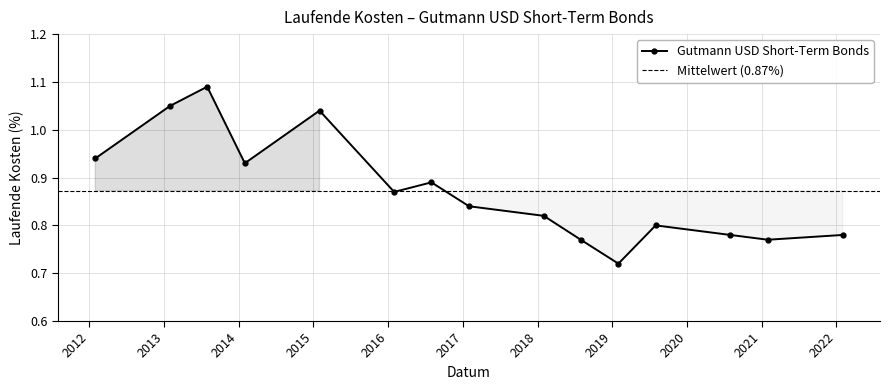

What is the difference between the values at 2013-07-31 and 2016-01-31?

0.2